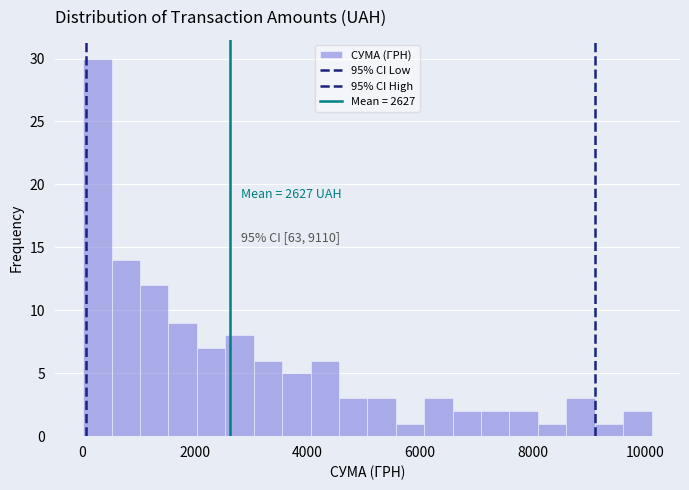

Read against the x-axis, roughly where is the centre of the tallest bar?

200